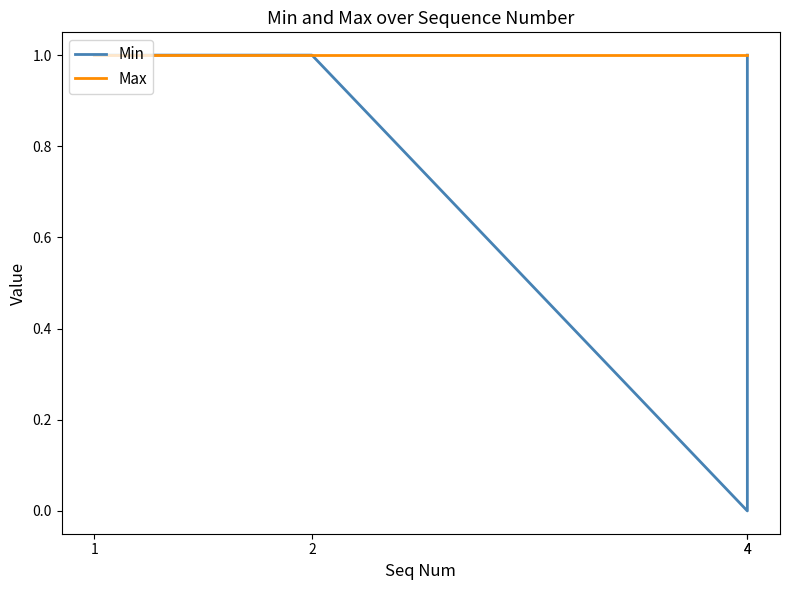

What value does the Min series have at 1?

1